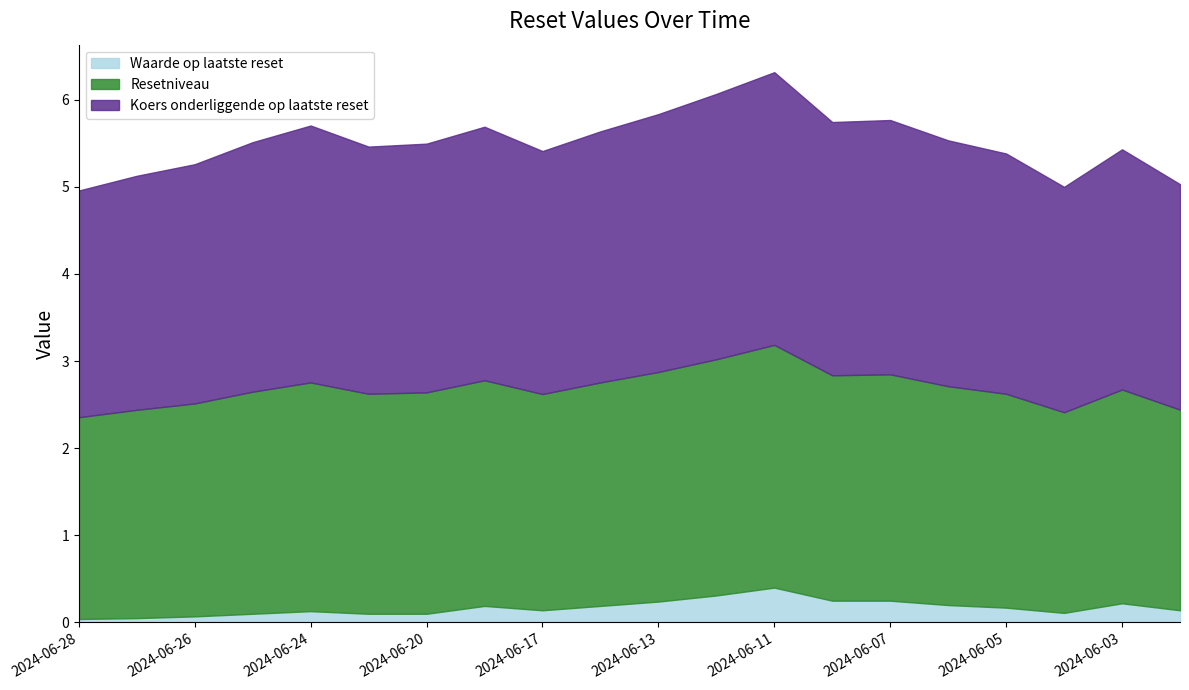

What is the label of the 1st point from the left?

2024-06-28